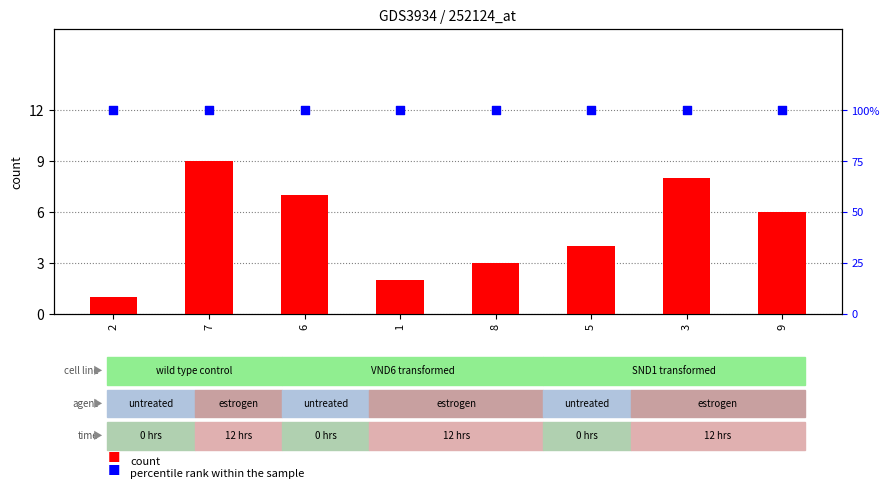

Which series has the largest total across all categories?

percentile rank within the sample